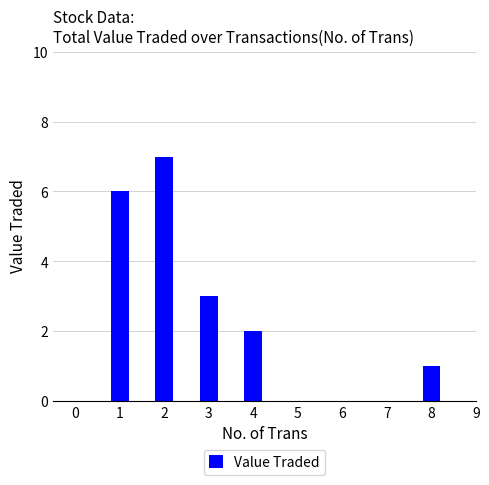

Reading right to left, what are all the values shown in this chart?

8=1	4=2	3=3	2=7	1=6